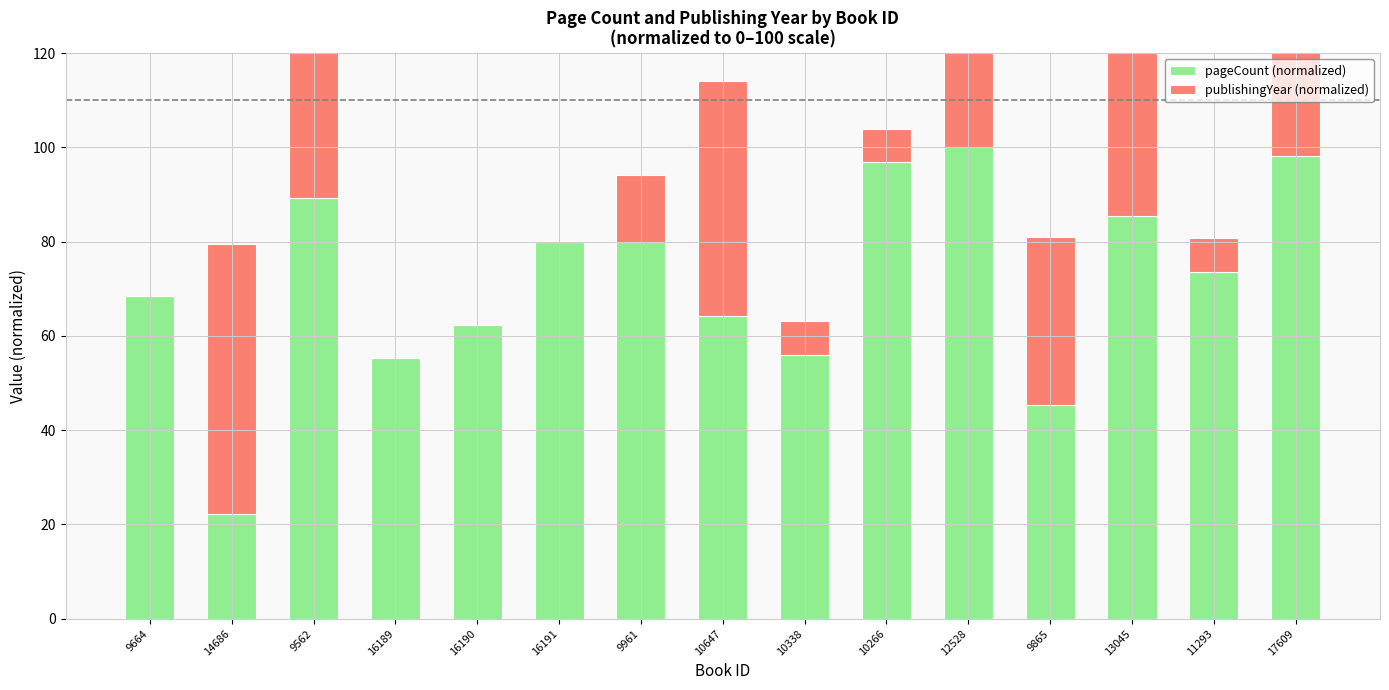

What is the value of the pageCount (normalized) bar at the 15th from the left?

98.1